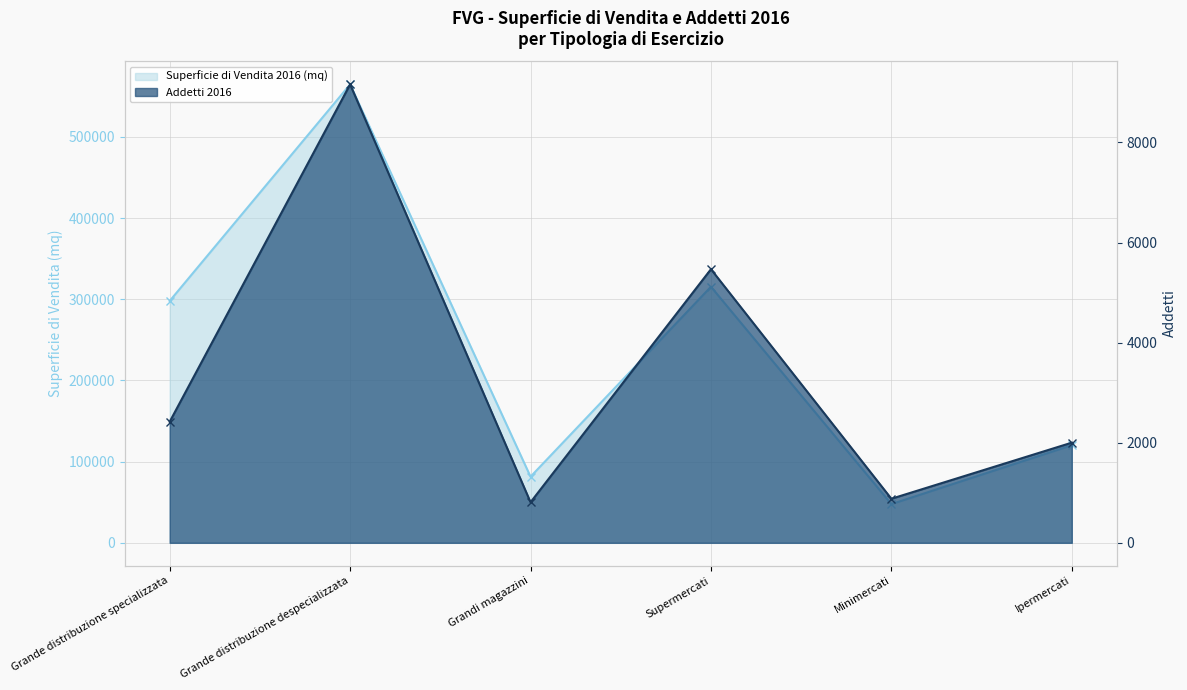

What is the total value across all series at Grande distribuzione despecializzata?

573699.0